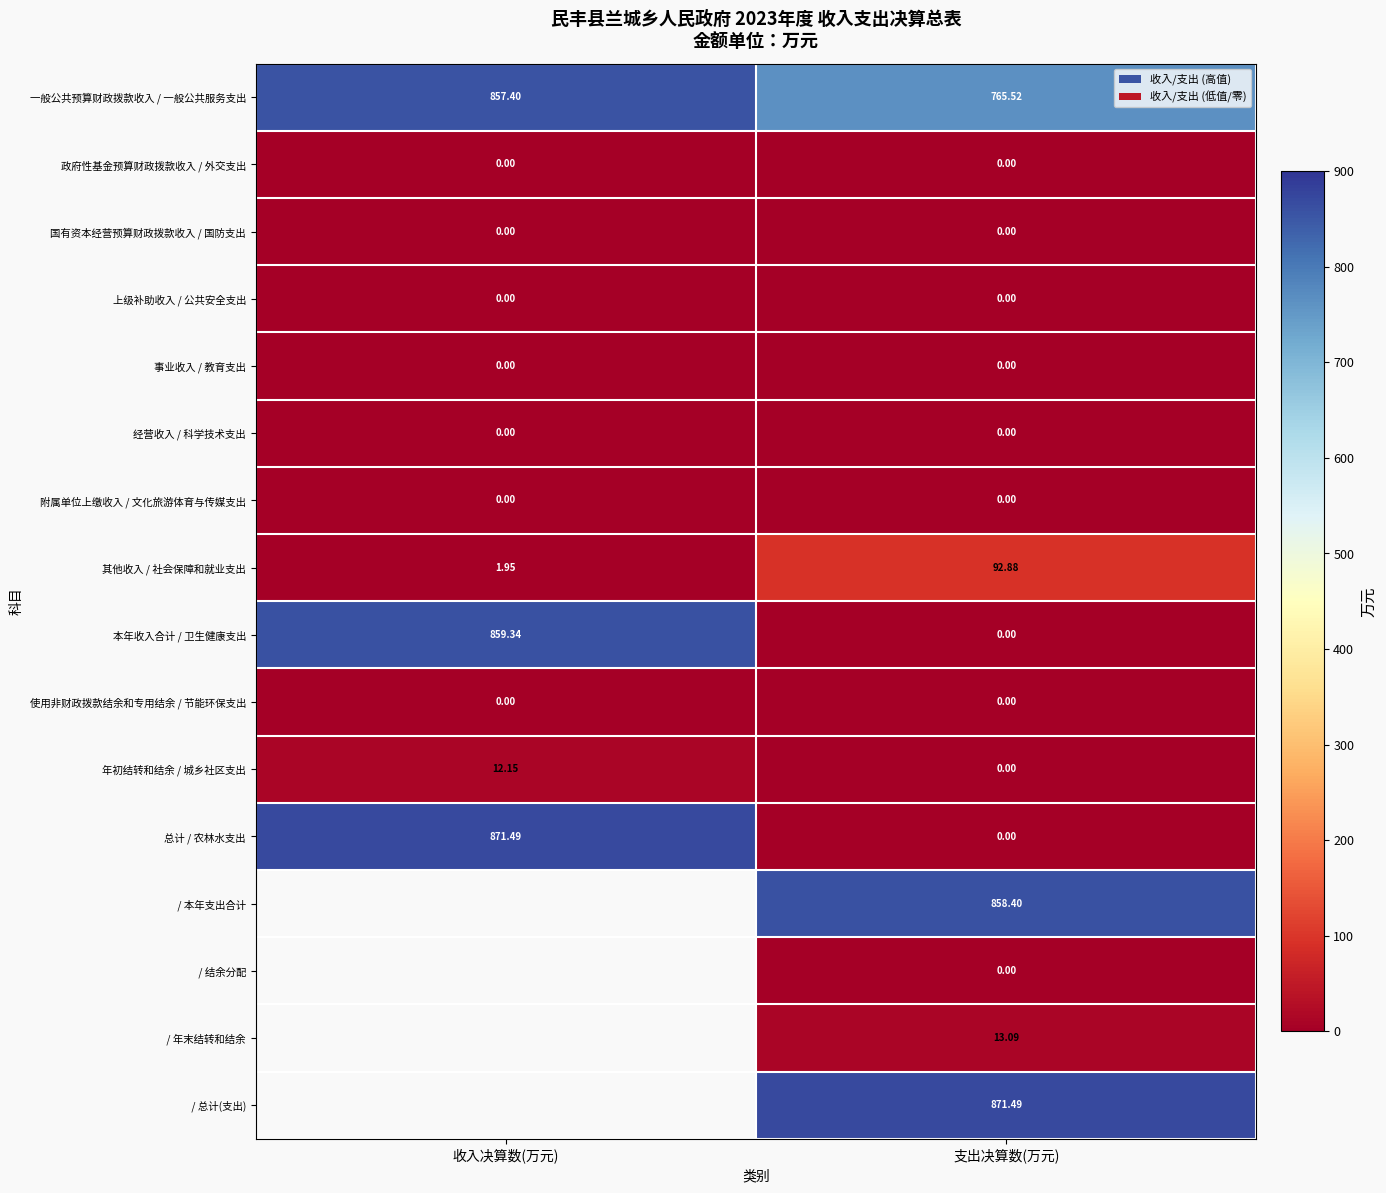

What is the greatest value displayed?

871.5